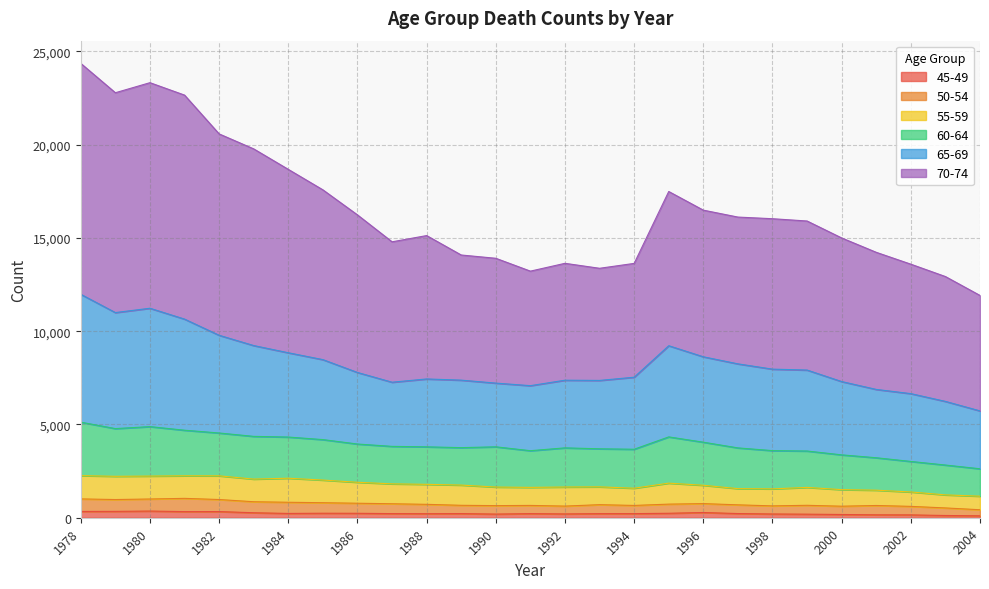

What is the value of the 65-69 point at the 5th from the left?

9780